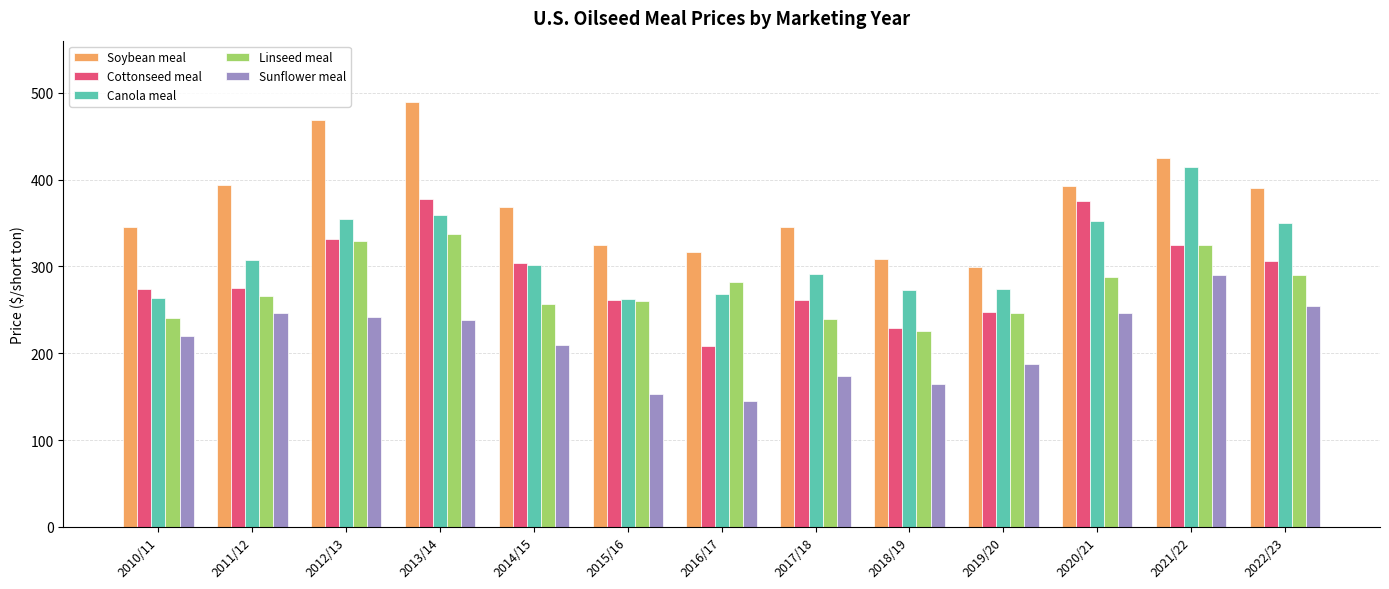

What is the label of the 10th bar from the left?

2019/20